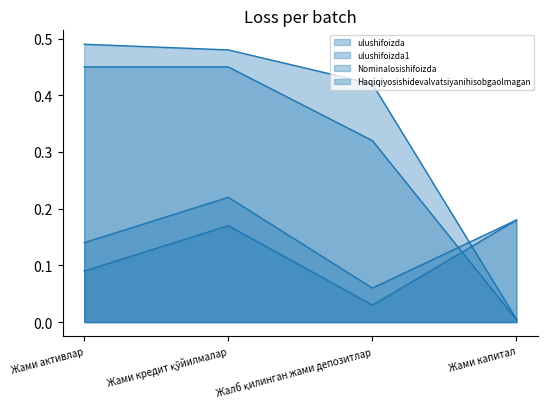

What is the difference between the second highest and second lowest values in the ulushifoizda series?

0.1